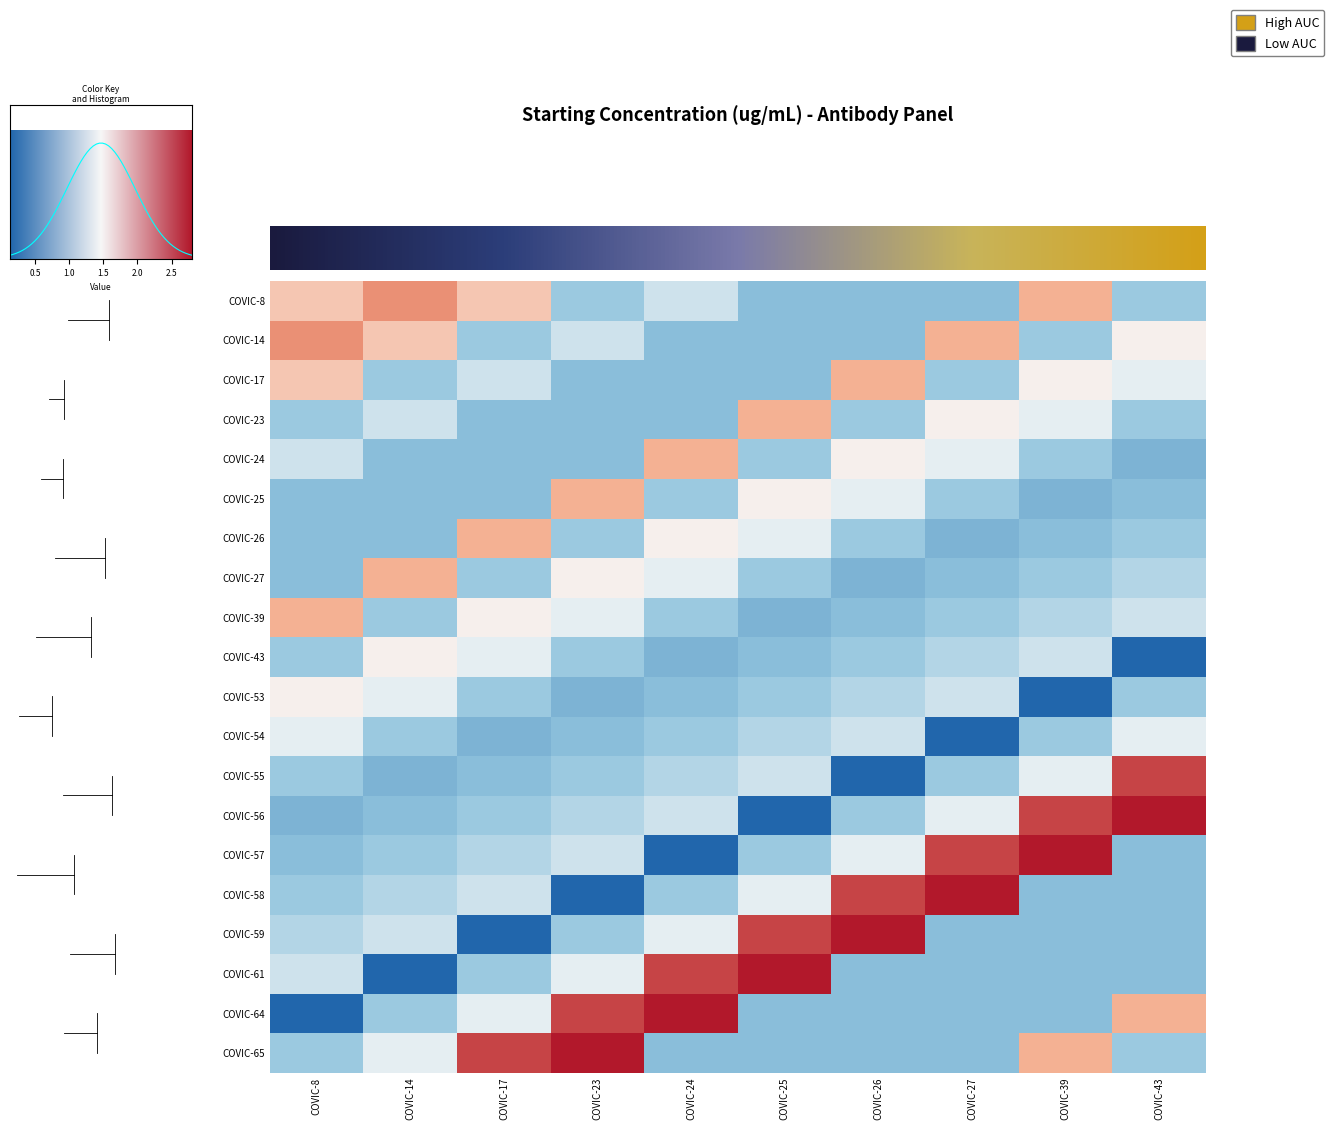

At how many categories does at least one series exceed 0?

10